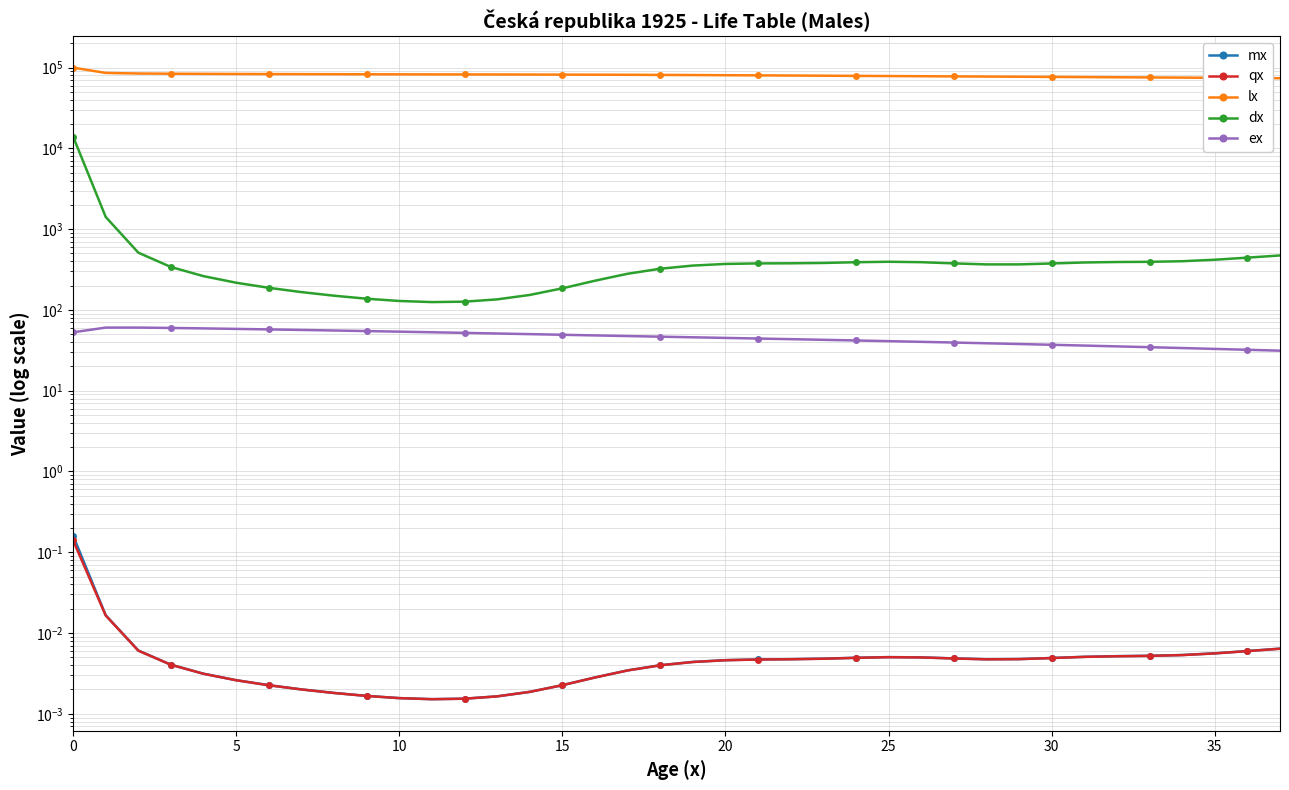

True or false: mx has a value of 0.0 at 5.

False